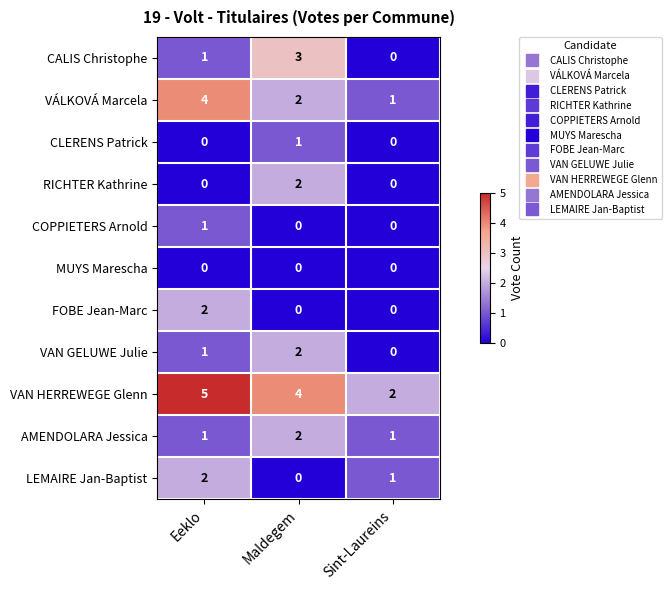

How many data points in RICHTER Kathrine are above 0?

1